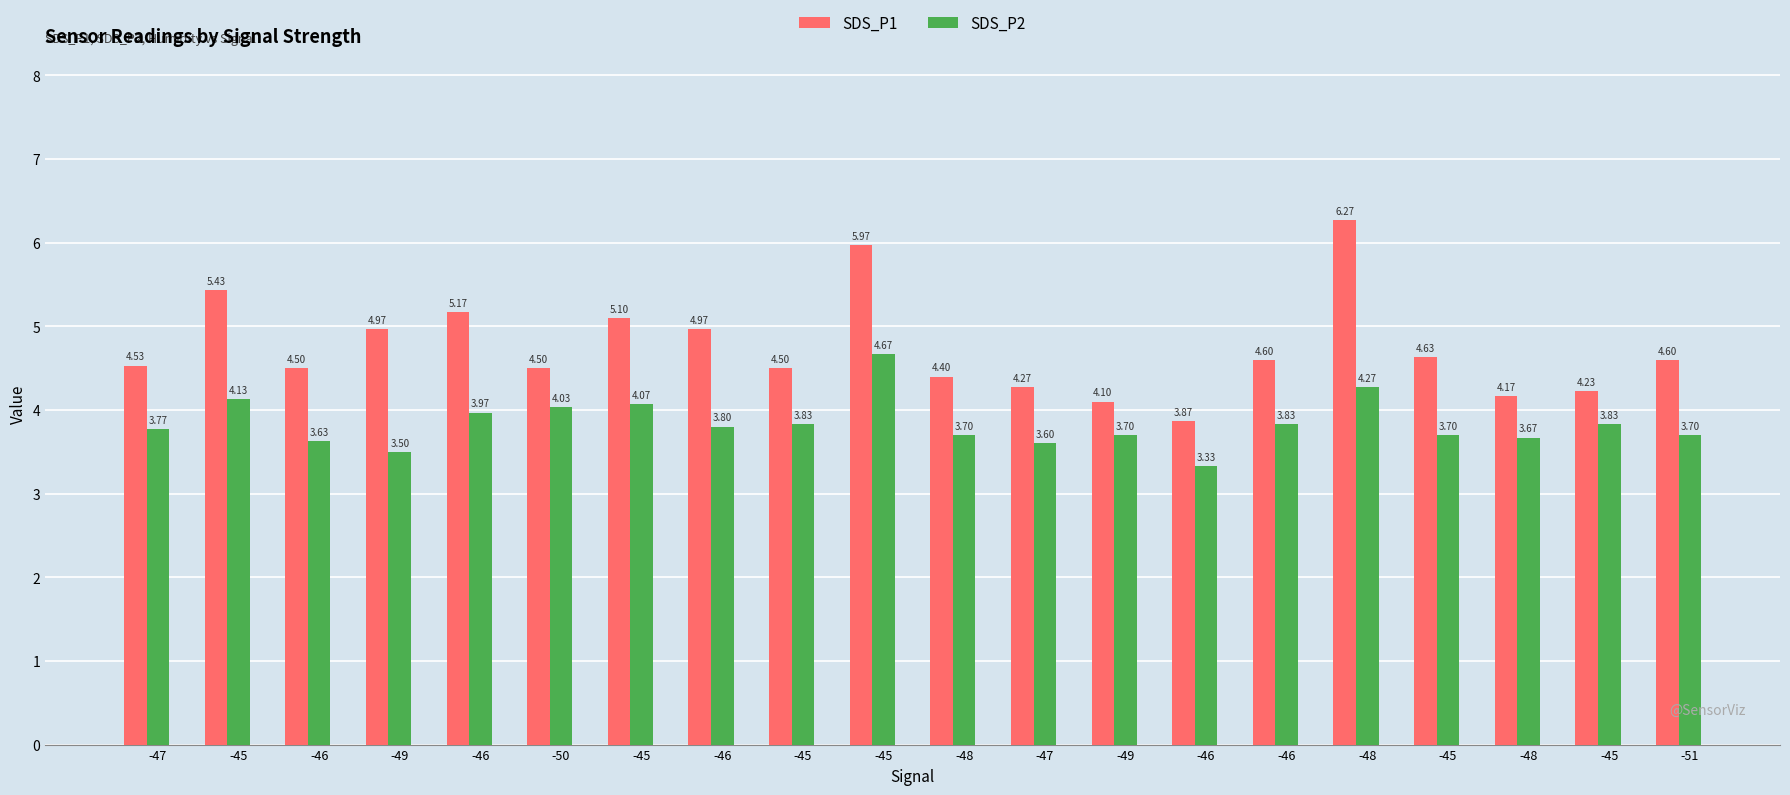

At which category is the sum across all series the highest?

-45